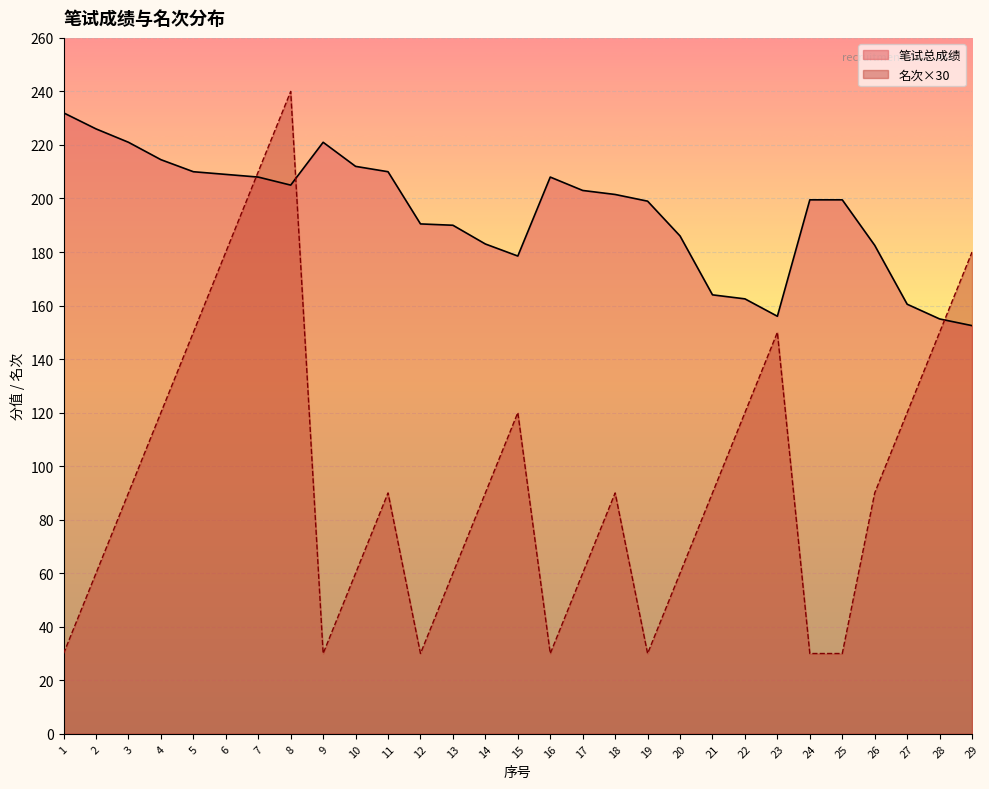

What is the difference between the second highest and minimum values in the 名次 series?

180.0